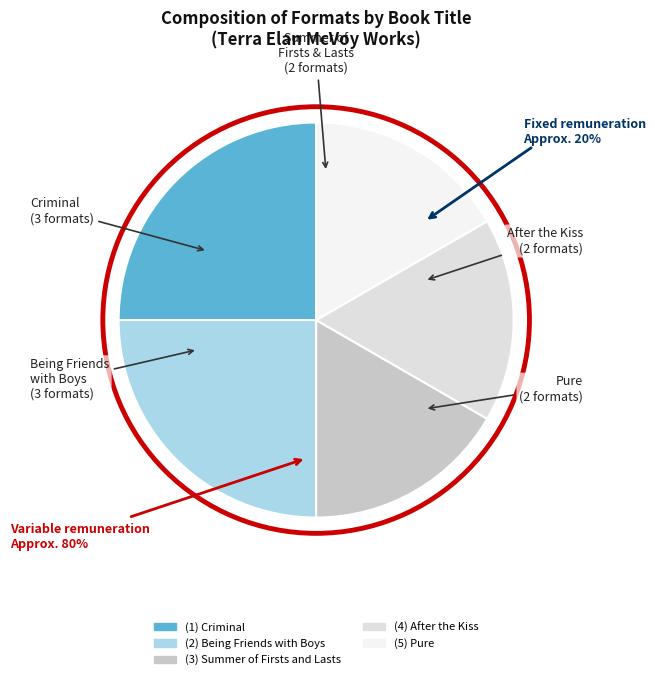

Count the number of slices in the pie.

5